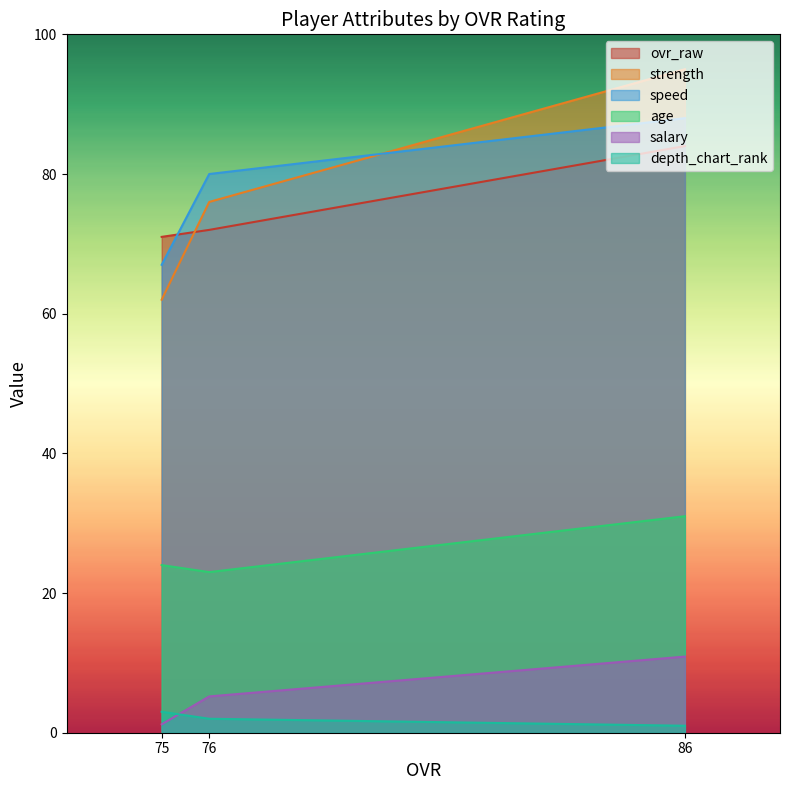

Which series has the largest total across all categories?

speed